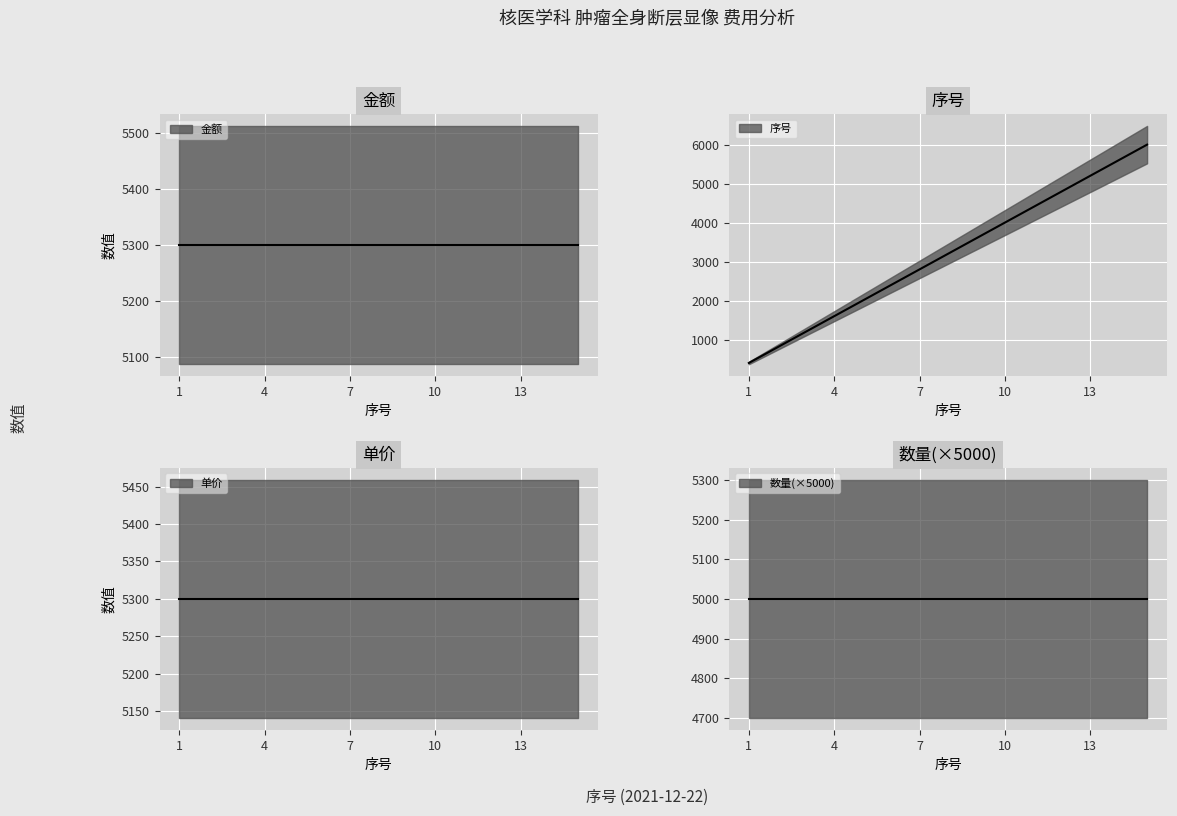

True or false: 数量 and 金额 intersect in this chart.

False